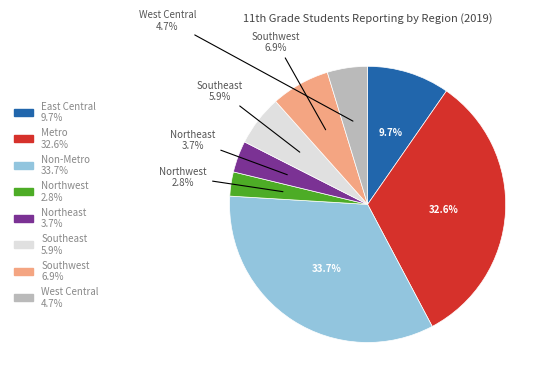

To the nearest percent, what is the difference between the largest and smallest slice percentages?

31%